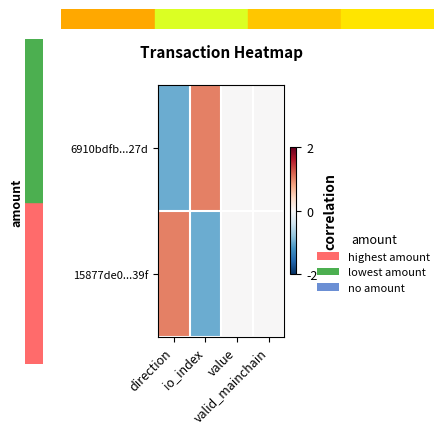

At which category does the chart reach its peak across all series?

io_index